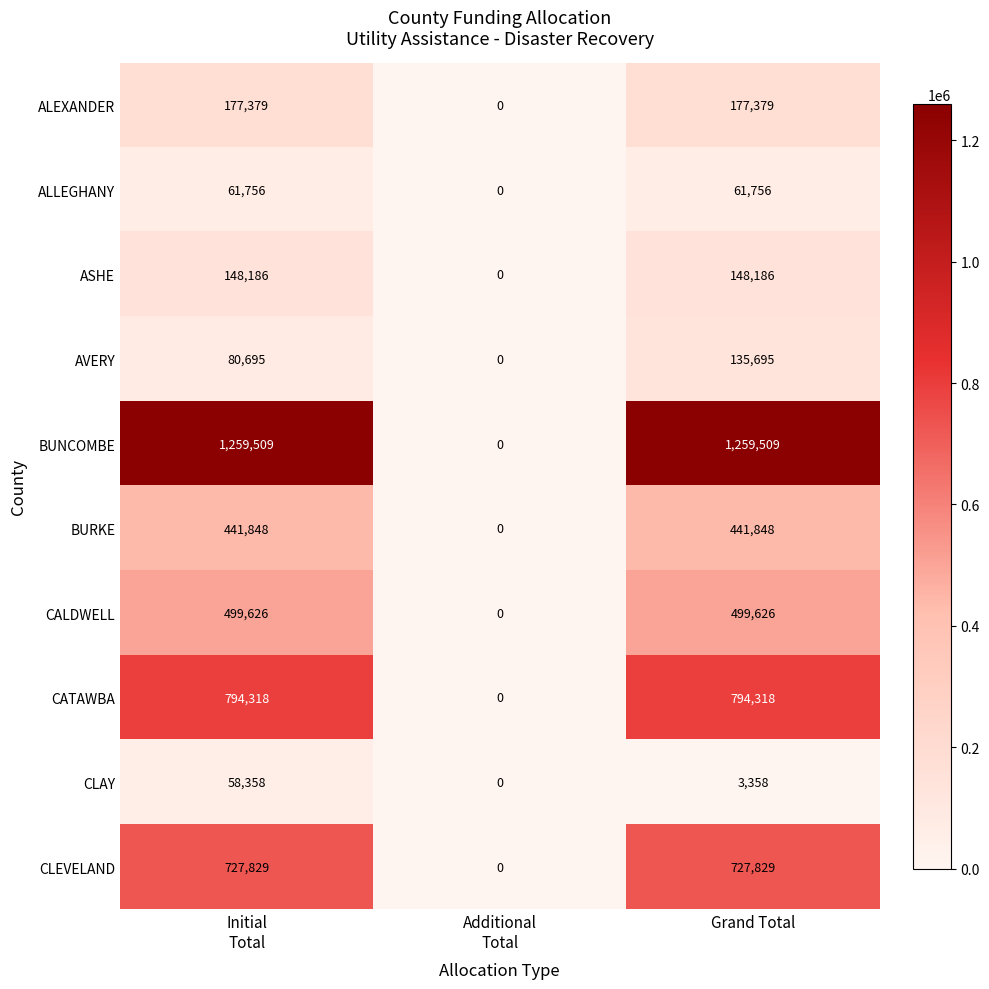

What is the maximum value for CATAWBA?

794318